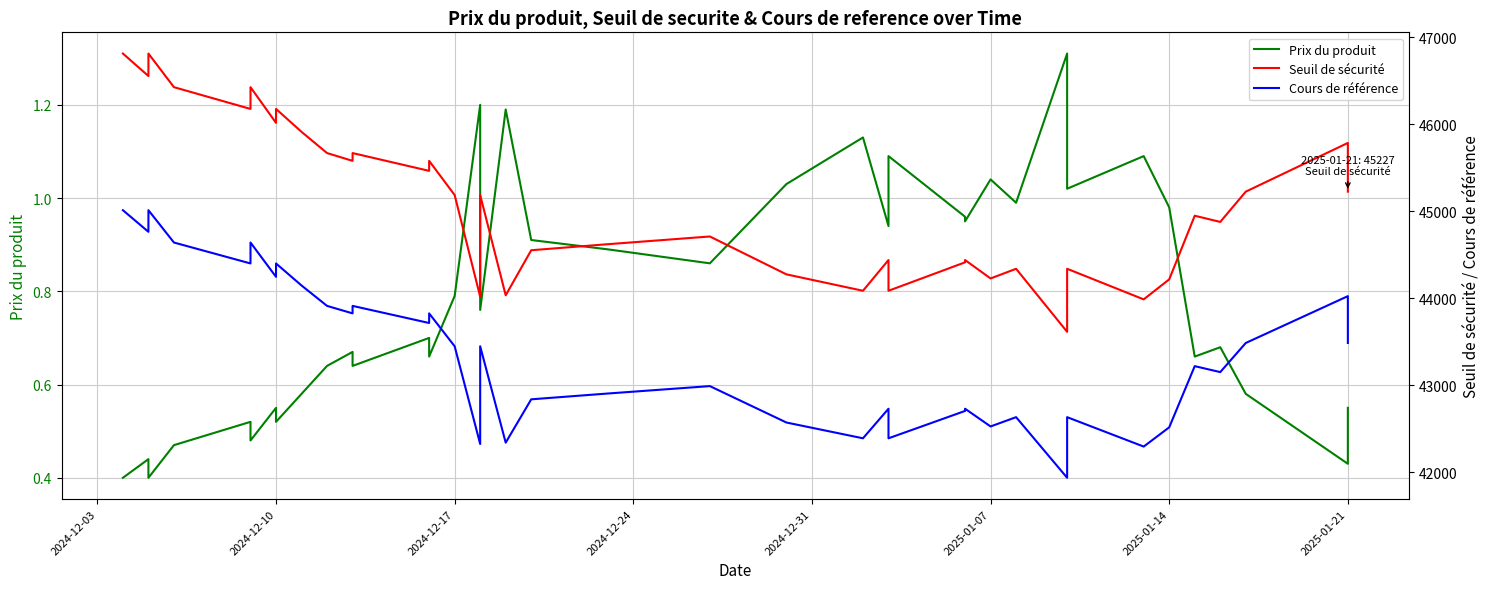

Which series has the largest total across all categories?

Seuil de sécurité